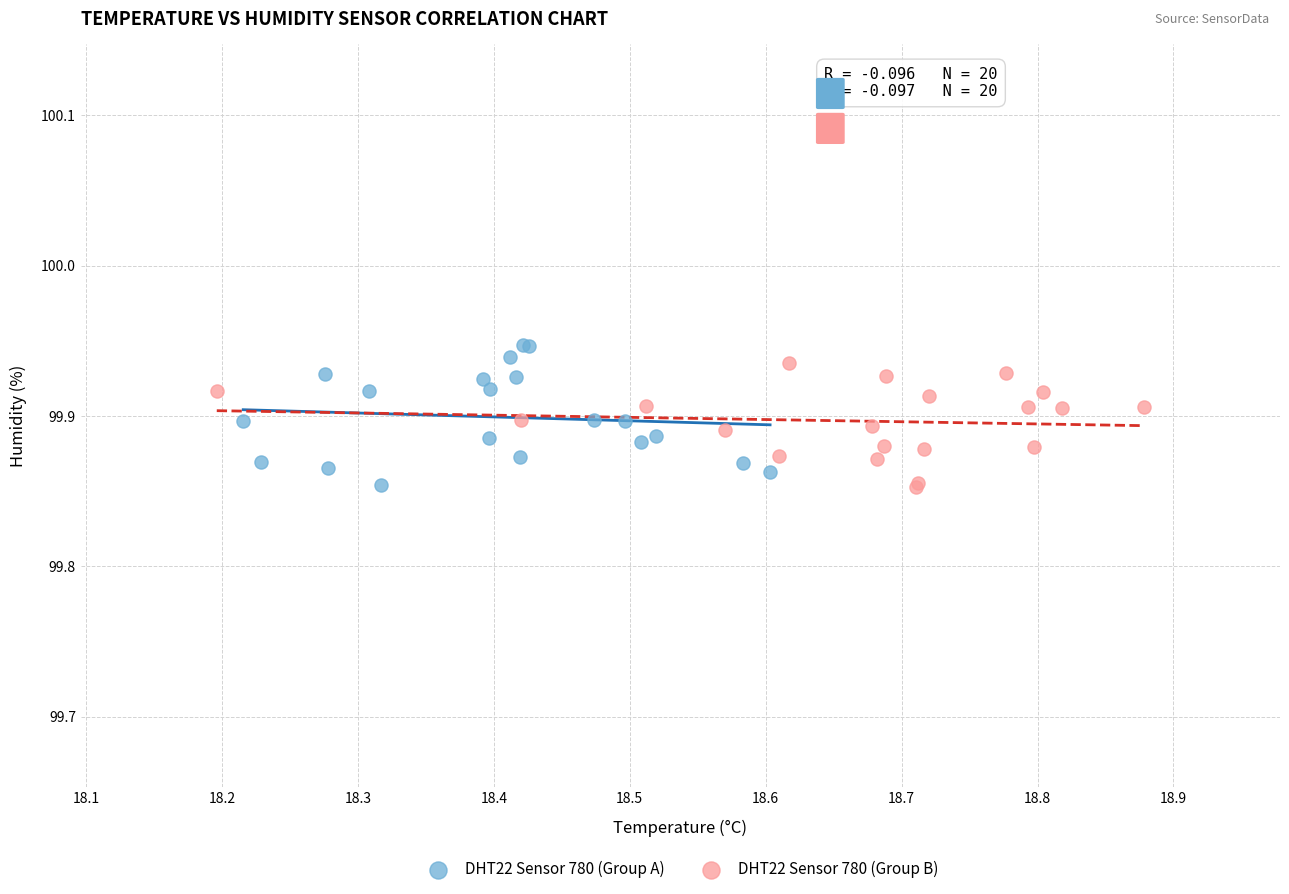

Which series has the largest Y range (max minus min)?

DHT22 Sensor 780 (Group A)